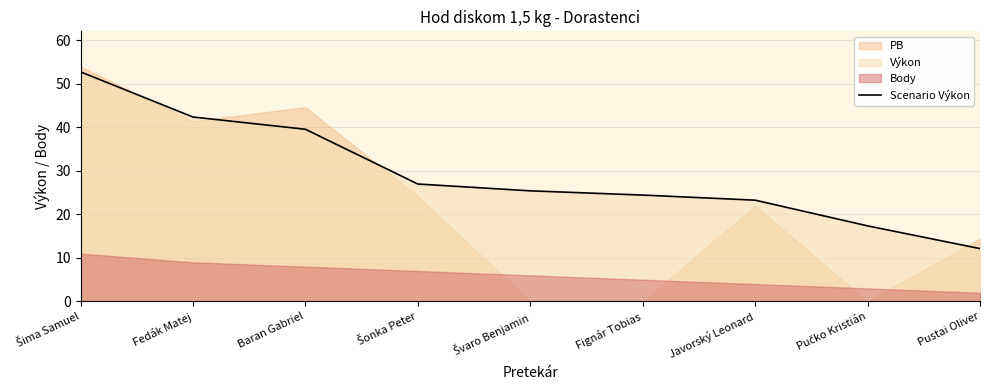

True or false: there are more than 1 points higher than both neighbors.

False